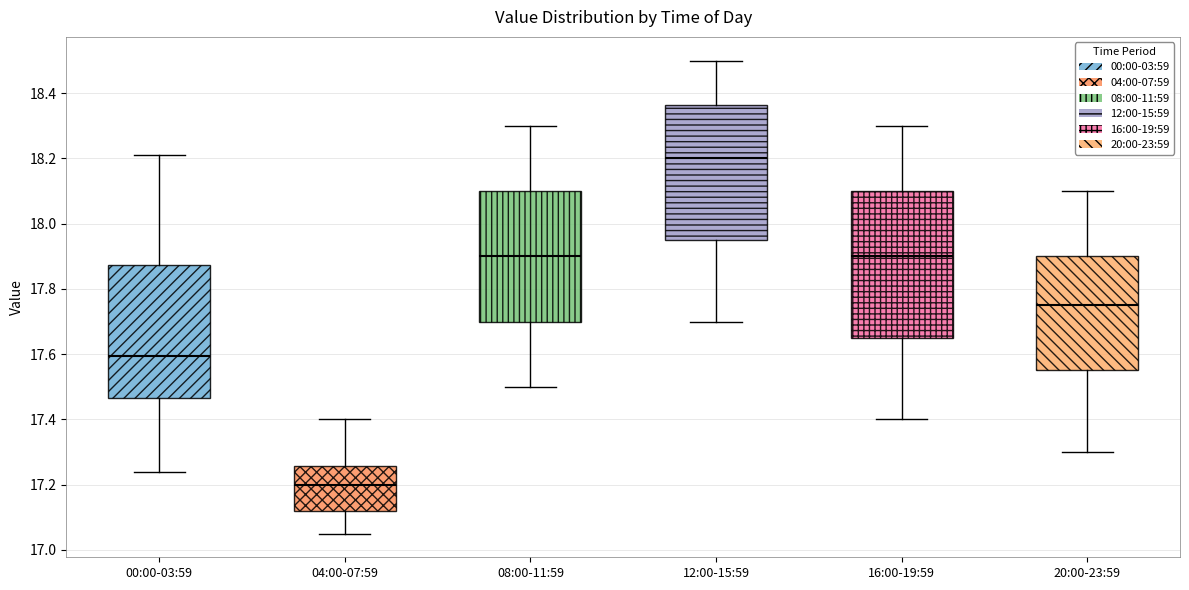

Comparing the boxes themselves (not the whiskers), which one is the tallest?

16:00-19:59